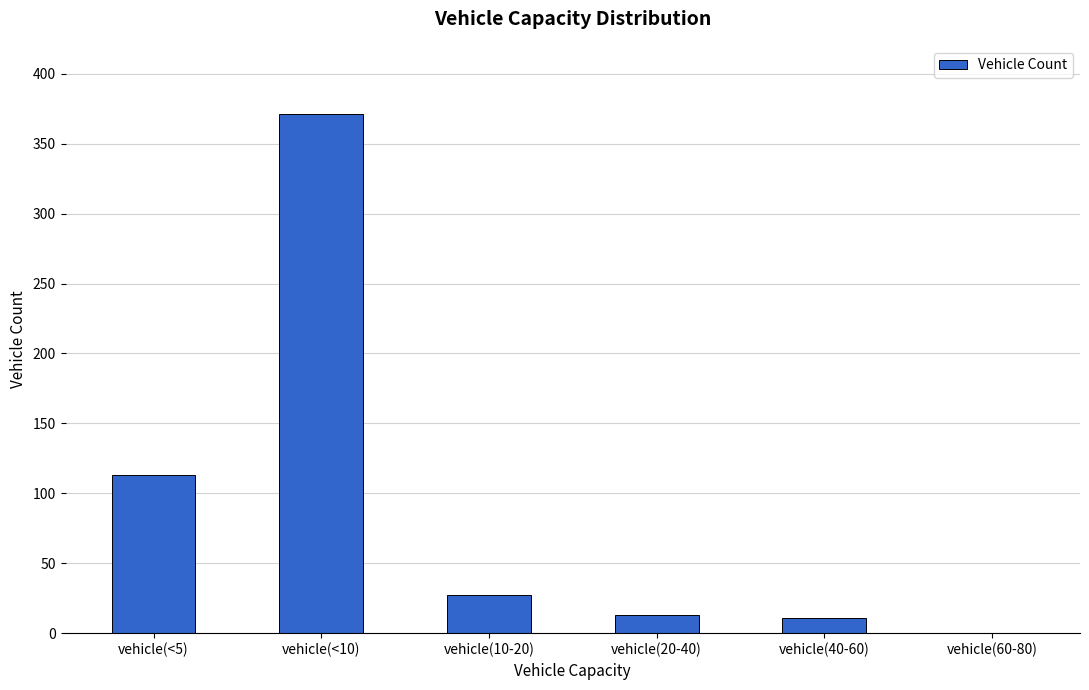

How many values are above zero?

5